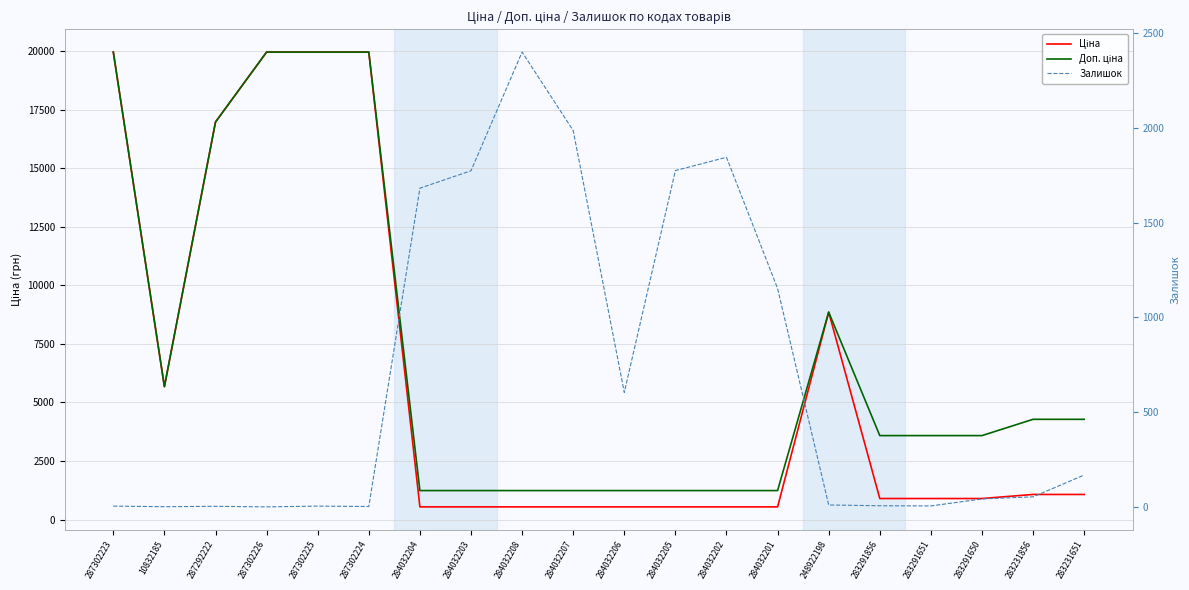

What is the difference between the highest and lowest values at 284032202?

1306.0